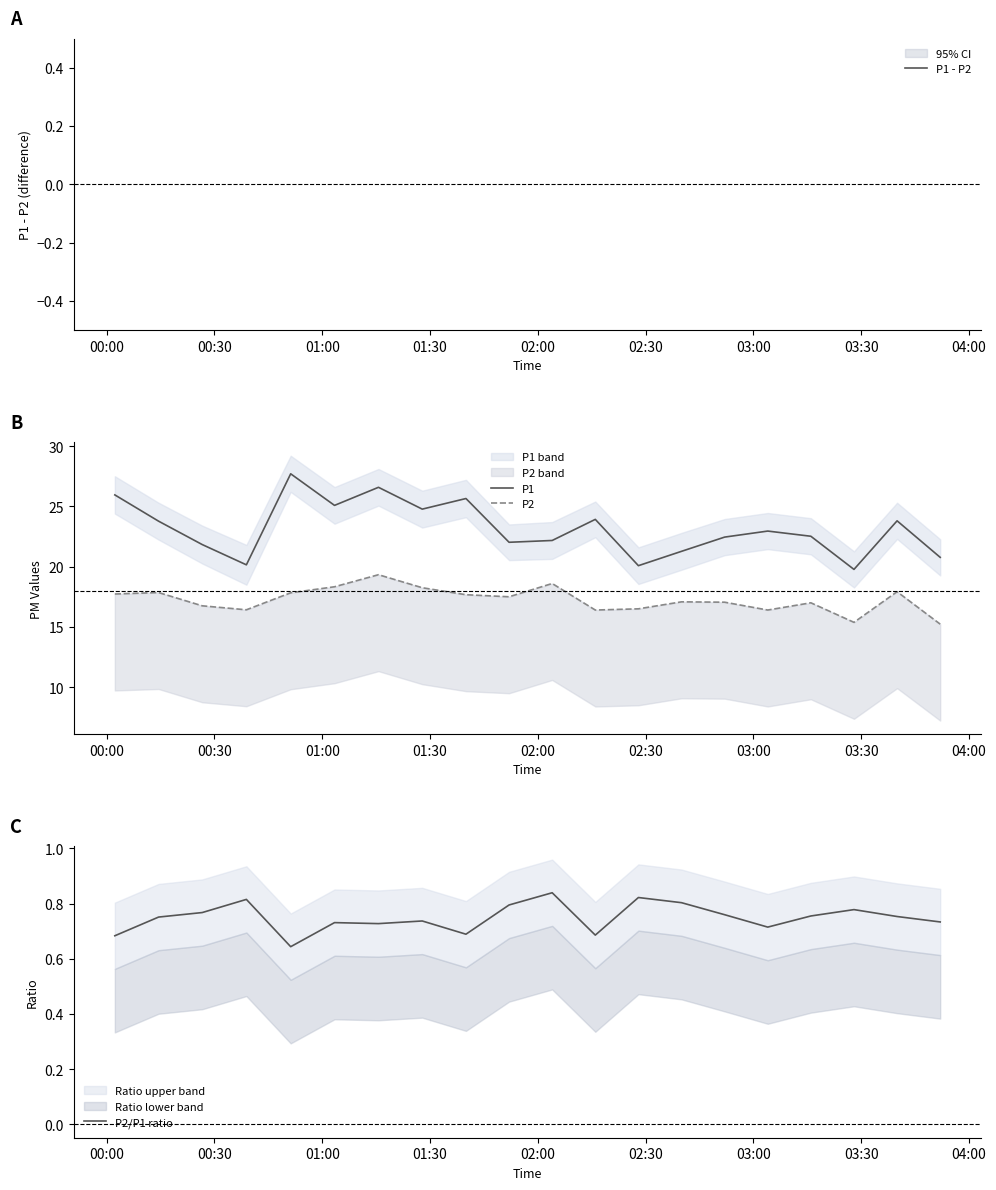

What is the difference between the maximum and minimum values in the P1 series?

7.9